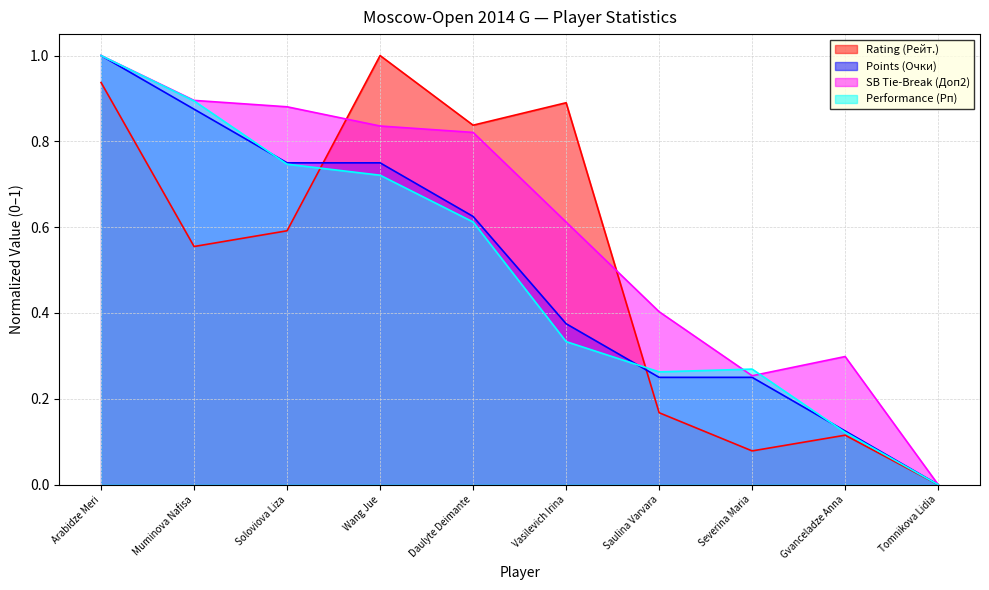

At Severina Maria, list the series in order from smallest to largest.

Rating (Рейт.), Points (Очки), SB Tie-Break (Доп2), Performance (Рп)